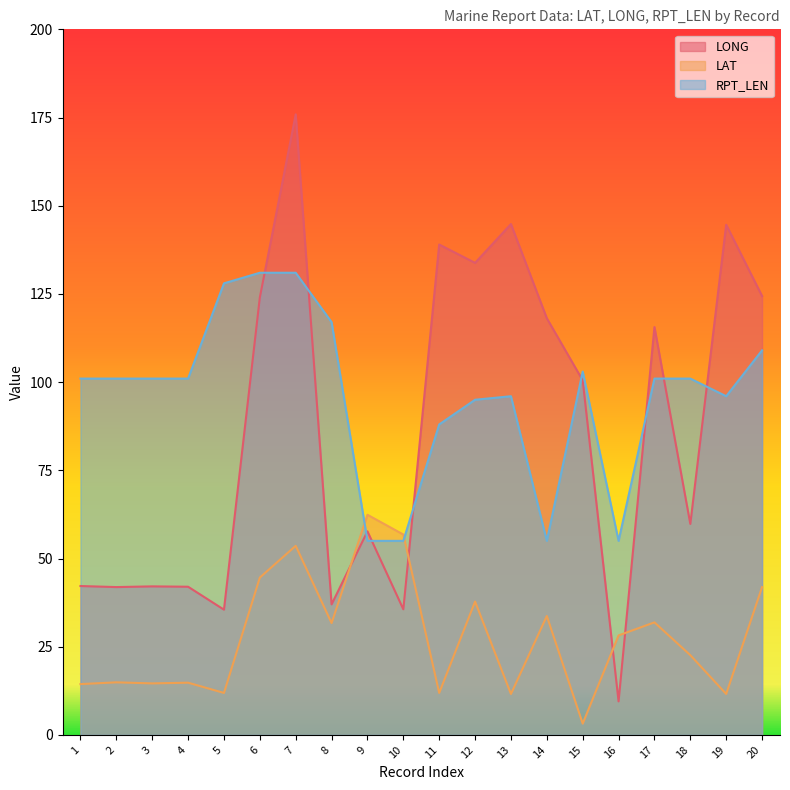

What is the value of the LAT point at the 14th from the left?

33.7